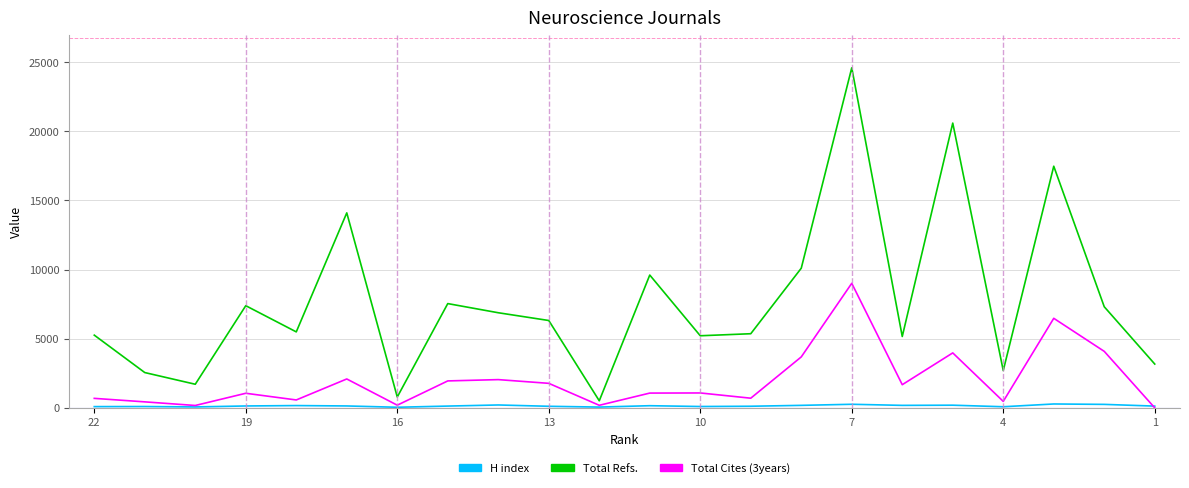

What is the maximum value shown in the chart?

24591